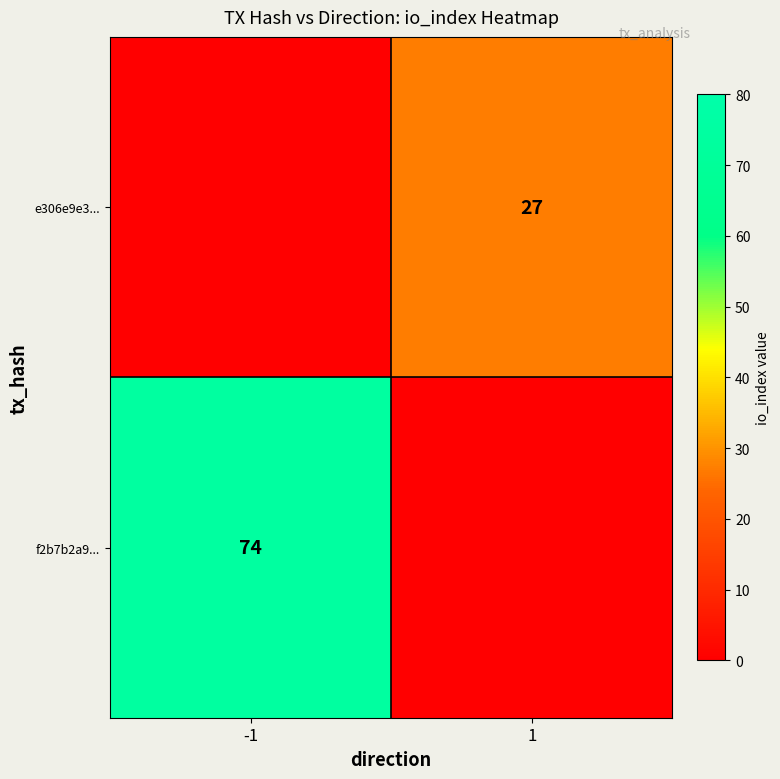

True or false: e306e9e3... has a value of 27 at 1.

True